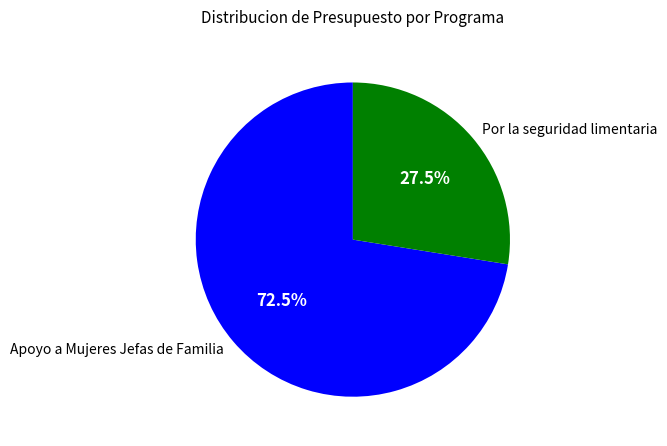

Which has a higher value, Por la seguridad limentaria or Apoyo a Mujeres Jefas de Familia?

Apoyo a Mujeres Jefas de Familia